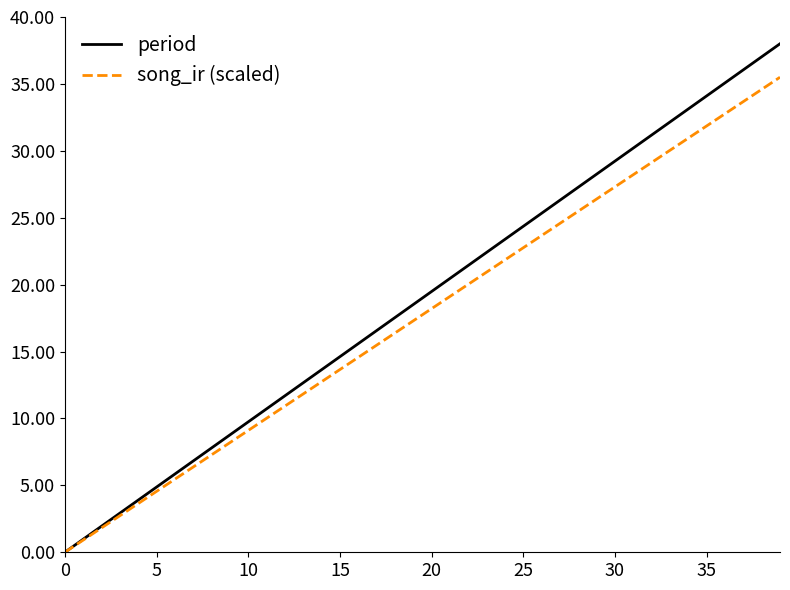

What is the highest value of the period series?

38.0